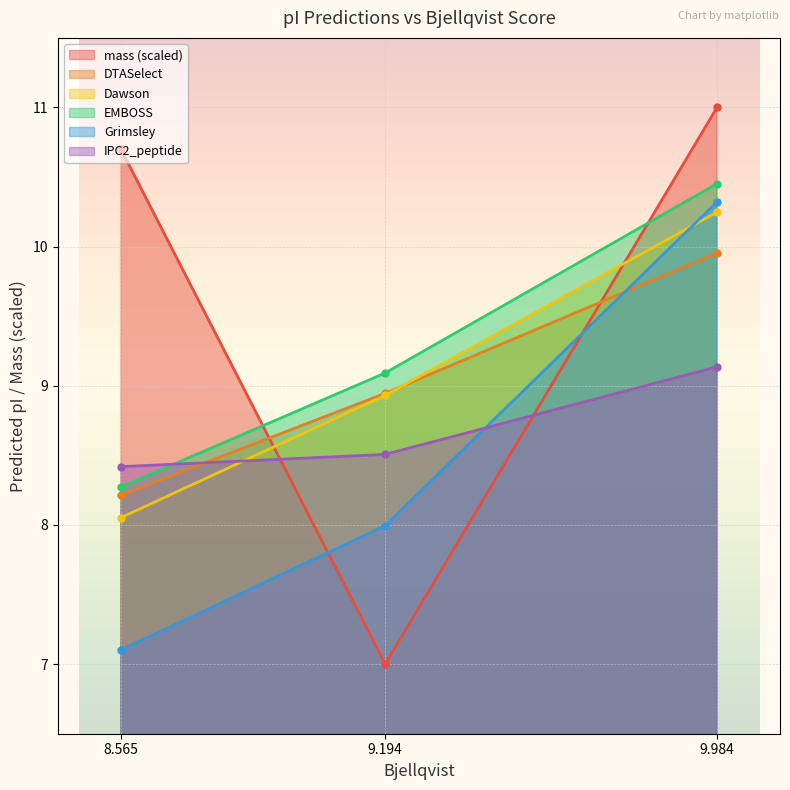

How many lines are shown in the chart?

6